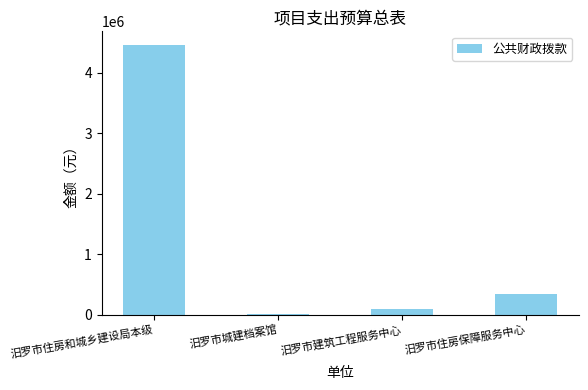

The value at 汨罗市住房和城乡建设局本级 is 4460000. True or false?

True